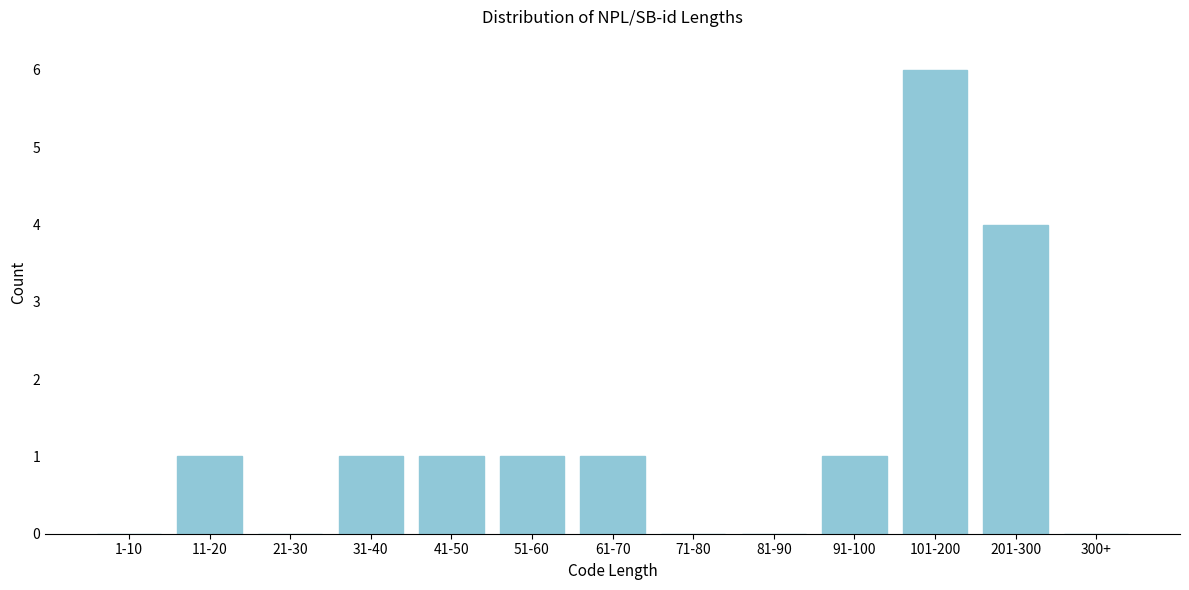

Reading right to left, list all the values displayed in this chart.

300+=0	201-300=4	101-200=6	91-100=1	81-90=0	71-80=0	61-70=1	51-60=1	41-50=1	31-40=1	21-30=0	11-20=1	1-10=0